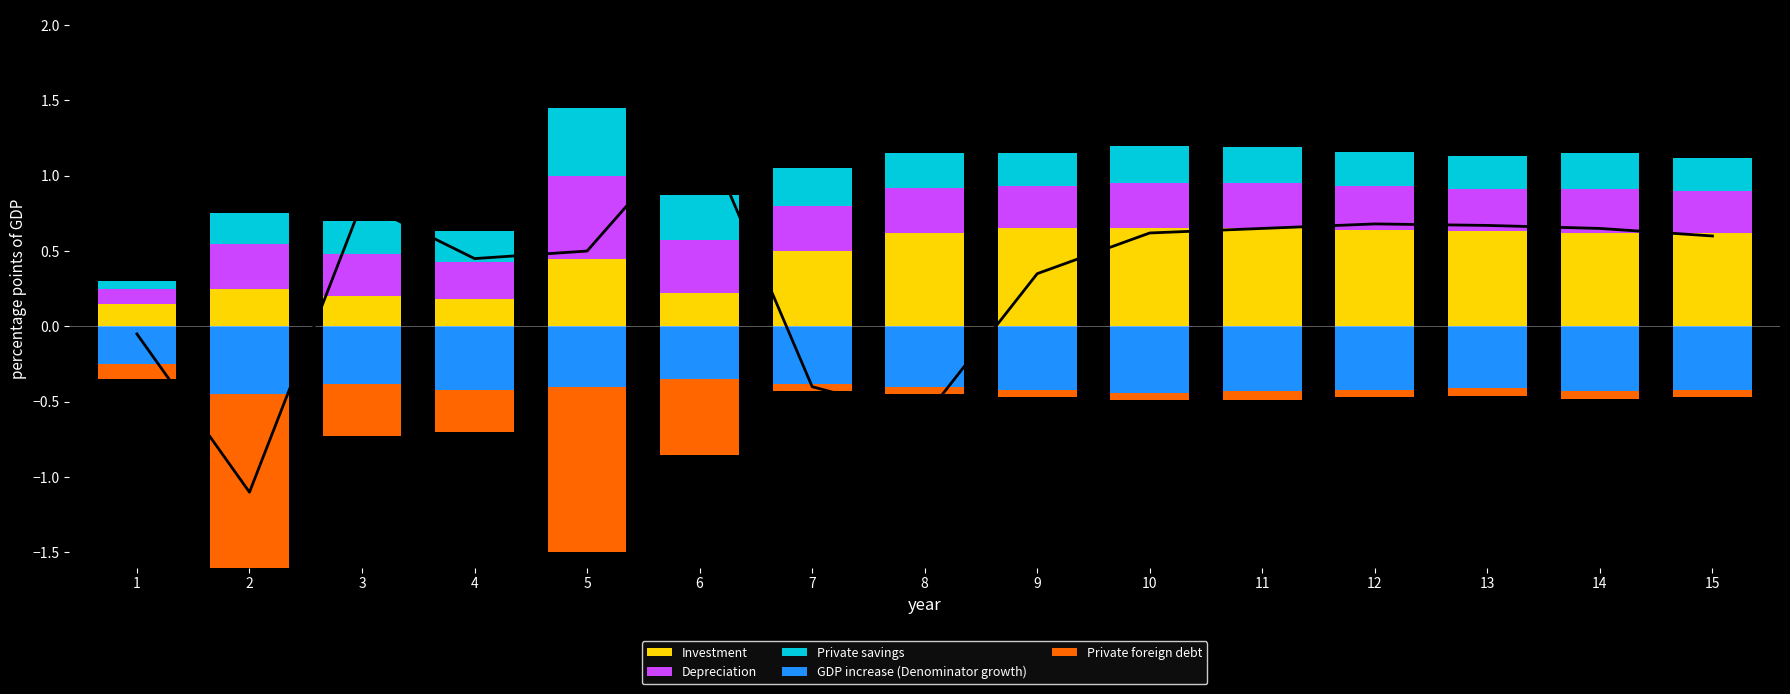

List the labels in order of Private savings value, largest first.

5, 6, 7, 10, 11, 14, 8, 12, 3, 9, 13, 15, 2, 4, 1